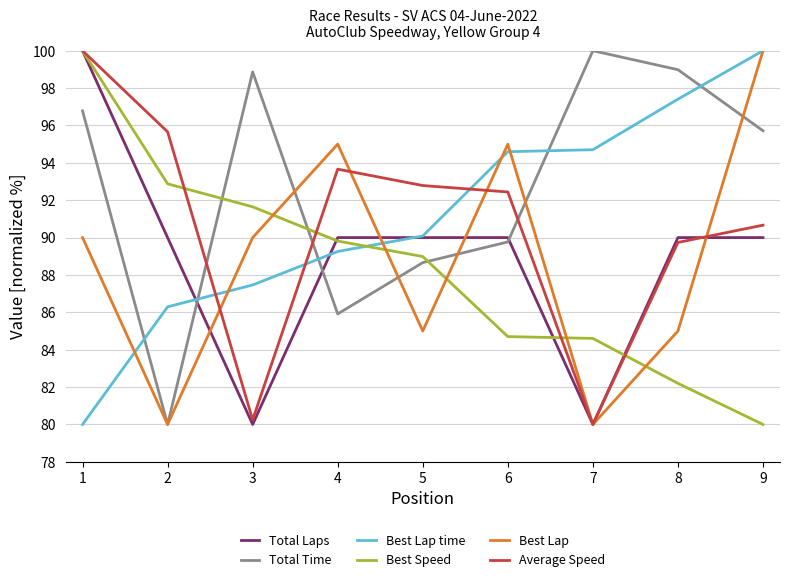

What is the sum of all Best Speed values?

794.8